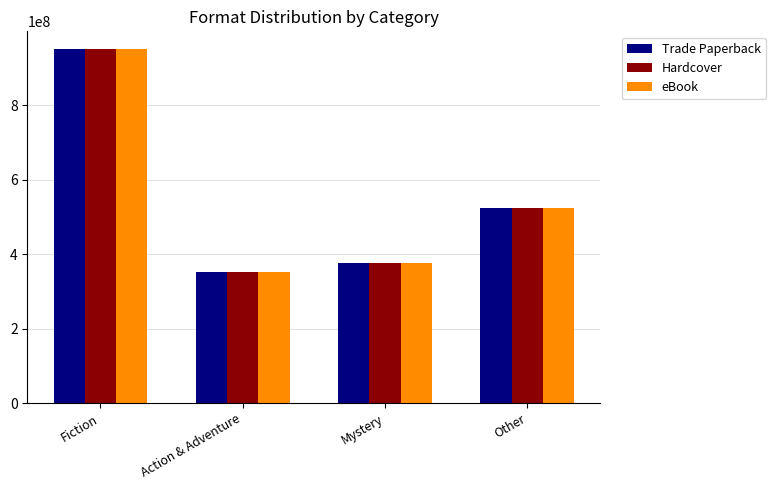

How many bars are there in each group?

3